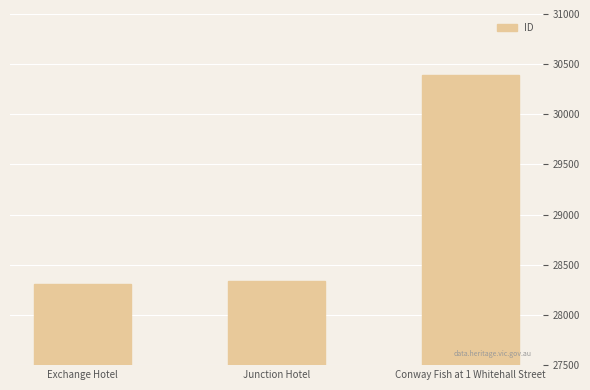

True or false: the data shows 28341 at Junction Hotel.

True